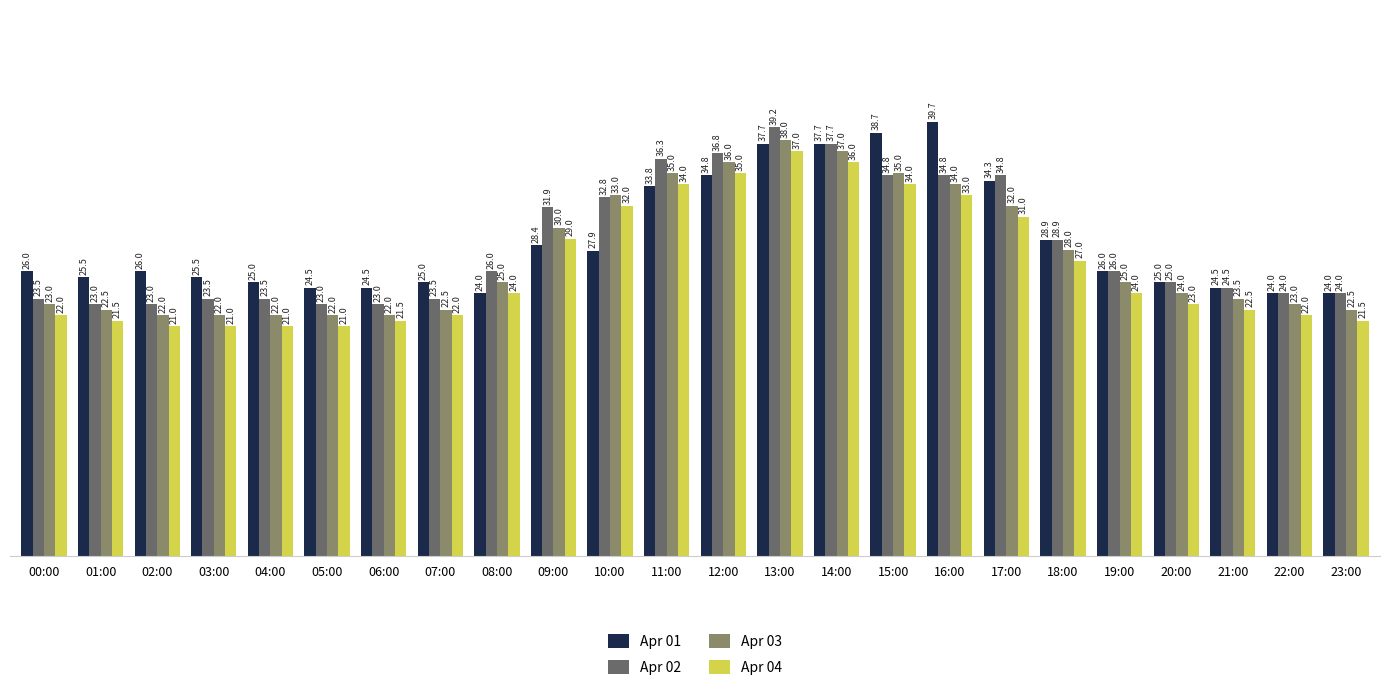

What is the spread (max minus min) of values at 20:00?

2.0